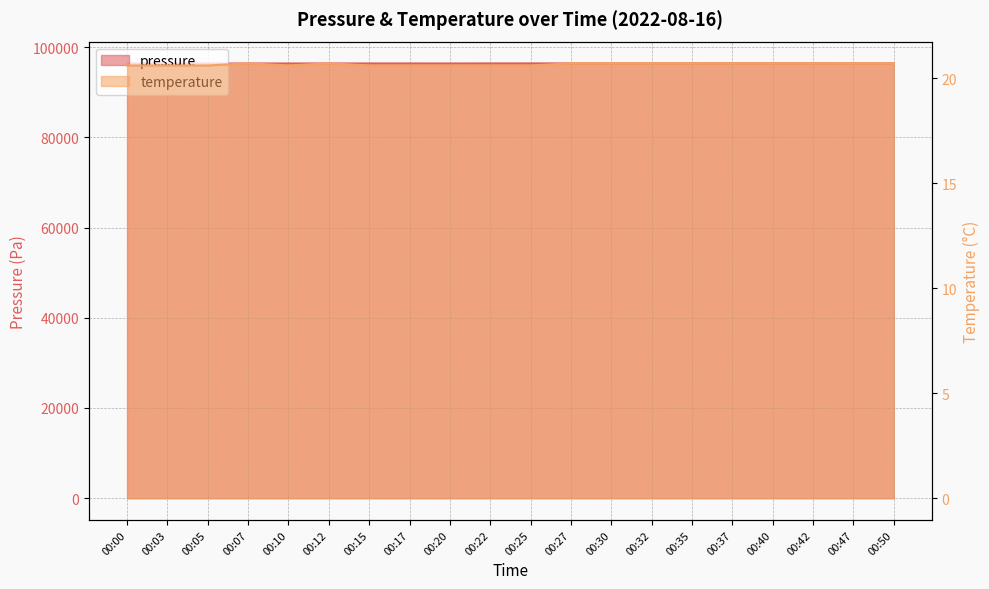

How many values in the pressure series are below 96385?

10